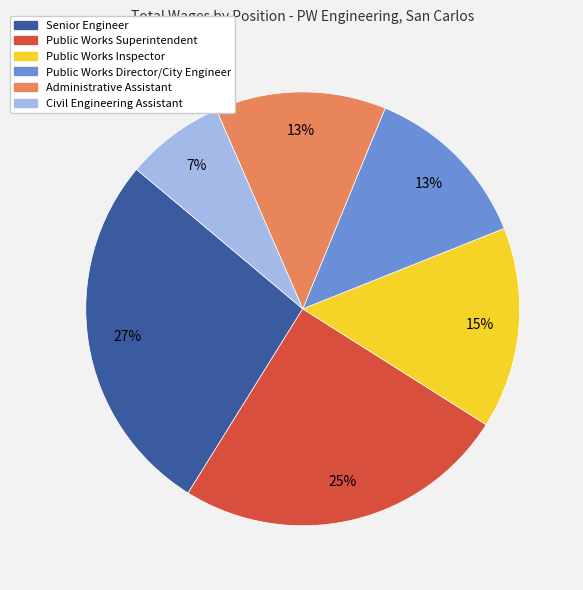

Is it true that Public Works Superintendent is 25% of the pie?

True